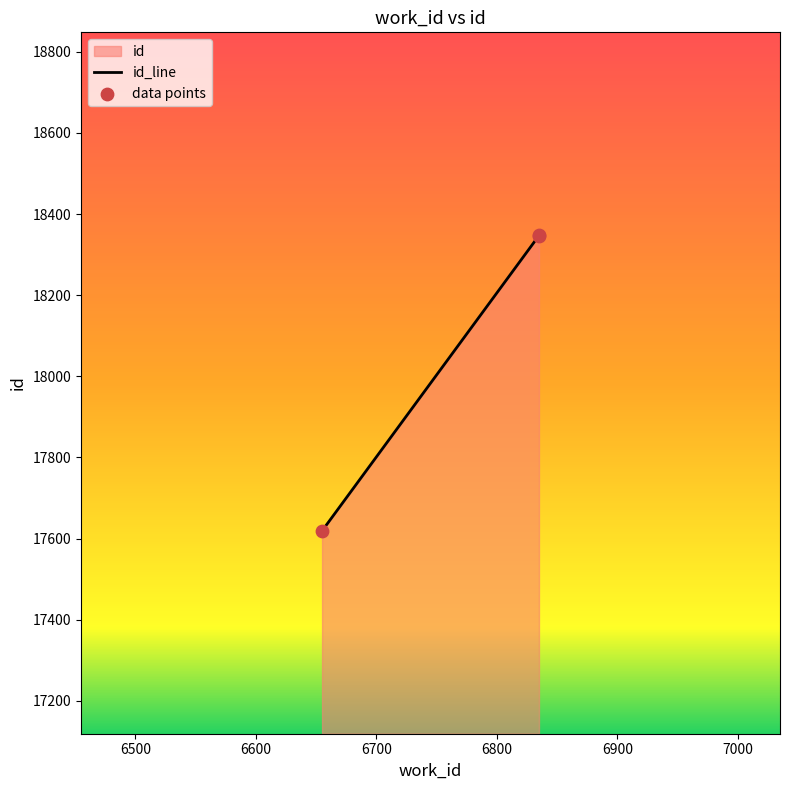

Which series has the widest spread of Y values?

id_line